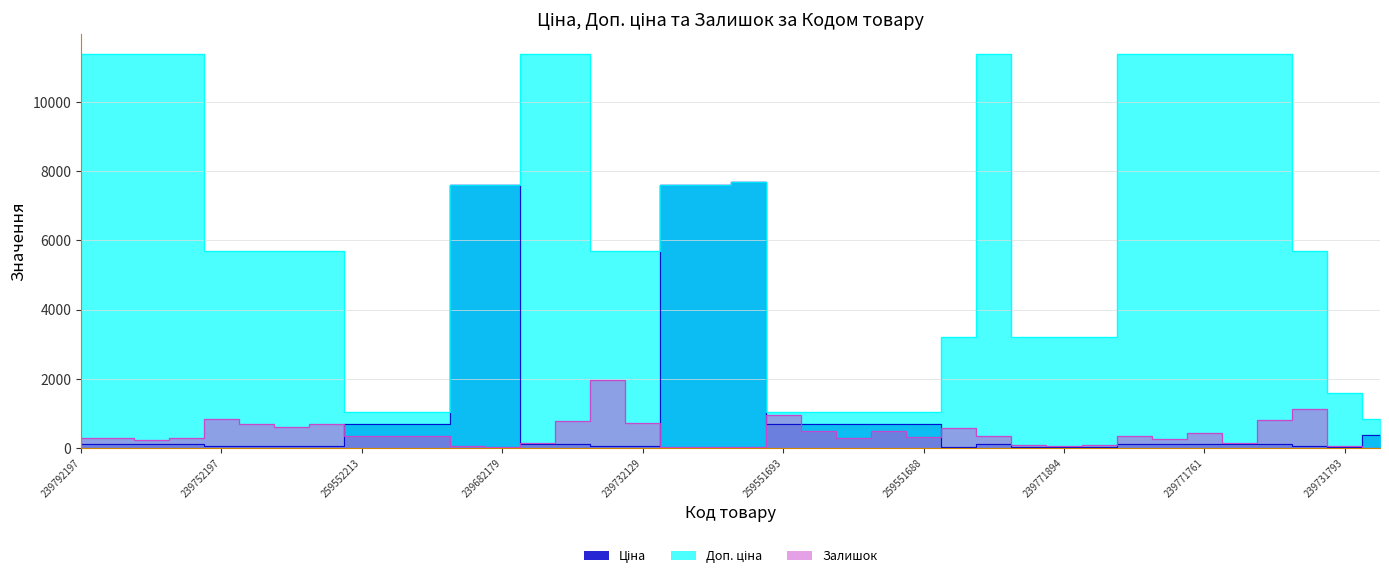

Reading right to left, what are all the values shown in this chart?

Ціна: 380.4	16.0	57.0	114.1	114.1	114.1	114.1	114.1	31.9	31.9	31.9	114.1	31.9	693.7	693.7	693.7	693.7	693.7	7693.1	7596.5	7596.5	57.0	57.0	114.1	114.1	7596.5	7596.5	693.7	693.7	693.7	57.0	57.0	57.0	57.0	114.1	114.1	114.1	114.1
Доп. ціна: 835.0	1597.0	5705.0	11410.0	11410.0	11410.0	11410.0	11410.0	3195.0	3195.0	3195.0	11410.0	3195.0	1024.6	1024.6	1024.6	1024.6	1024.6	7693.1	7596.5	7596.5	5705.0	5705.0	11410.0	11410.0	7596.5	7596.5	1024.6	1024.6	1024.6	5705.0	5705.0	5705.0	5705.0	11410.0	11410.0	11410.0	11410.0
Залишок: 0.0	61.0	1115.0	800.0	148.0	430.0	251.0	327.0	86.0	56.0	90.0	331.0	559.0	310.0	494.0	290.0	486.0	946.0	11.0	32.0	29.0	713.0	1947.0	773.0	135.0	16.0	39.0	339.0	333.0	330.0	686.0	588.0	698.0	845.0	290.0	214.0	290.0	289.0